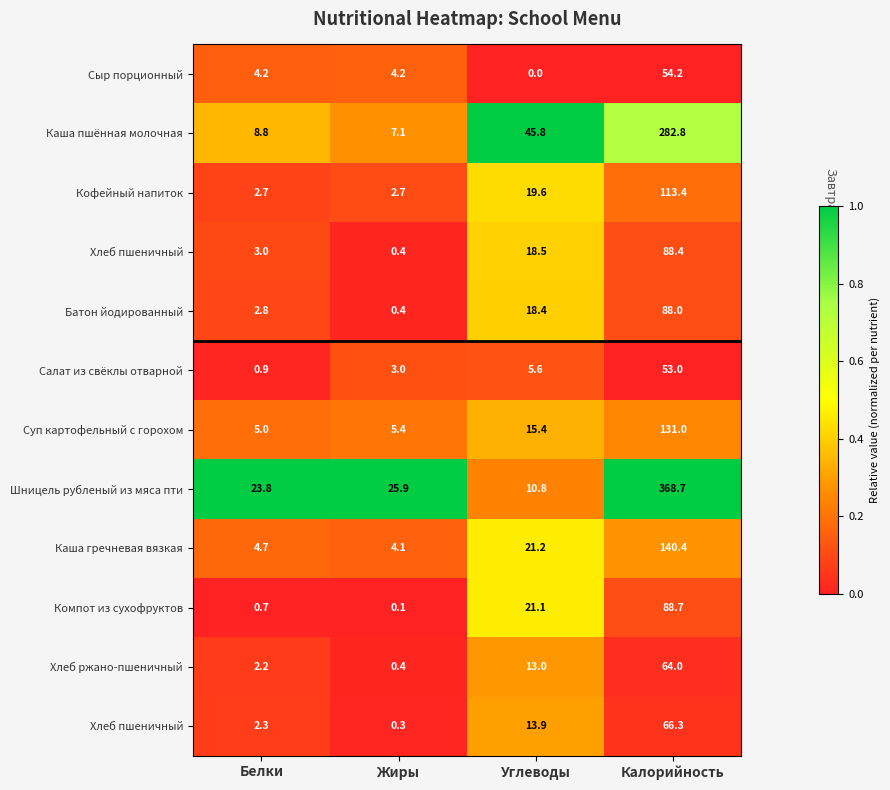

How many distinct data groups are displayed?

12